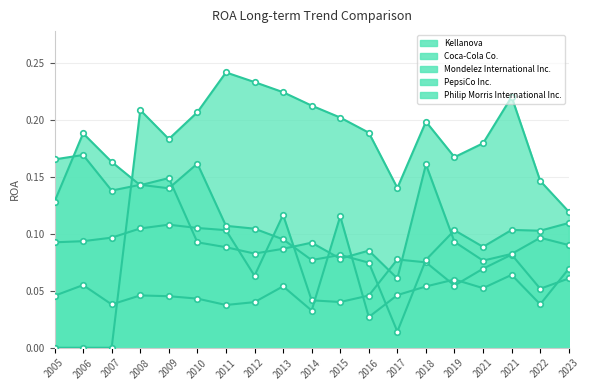

True or false: PepsiCo Inc. and Mondelez International Inc. intersect in this chart.

True